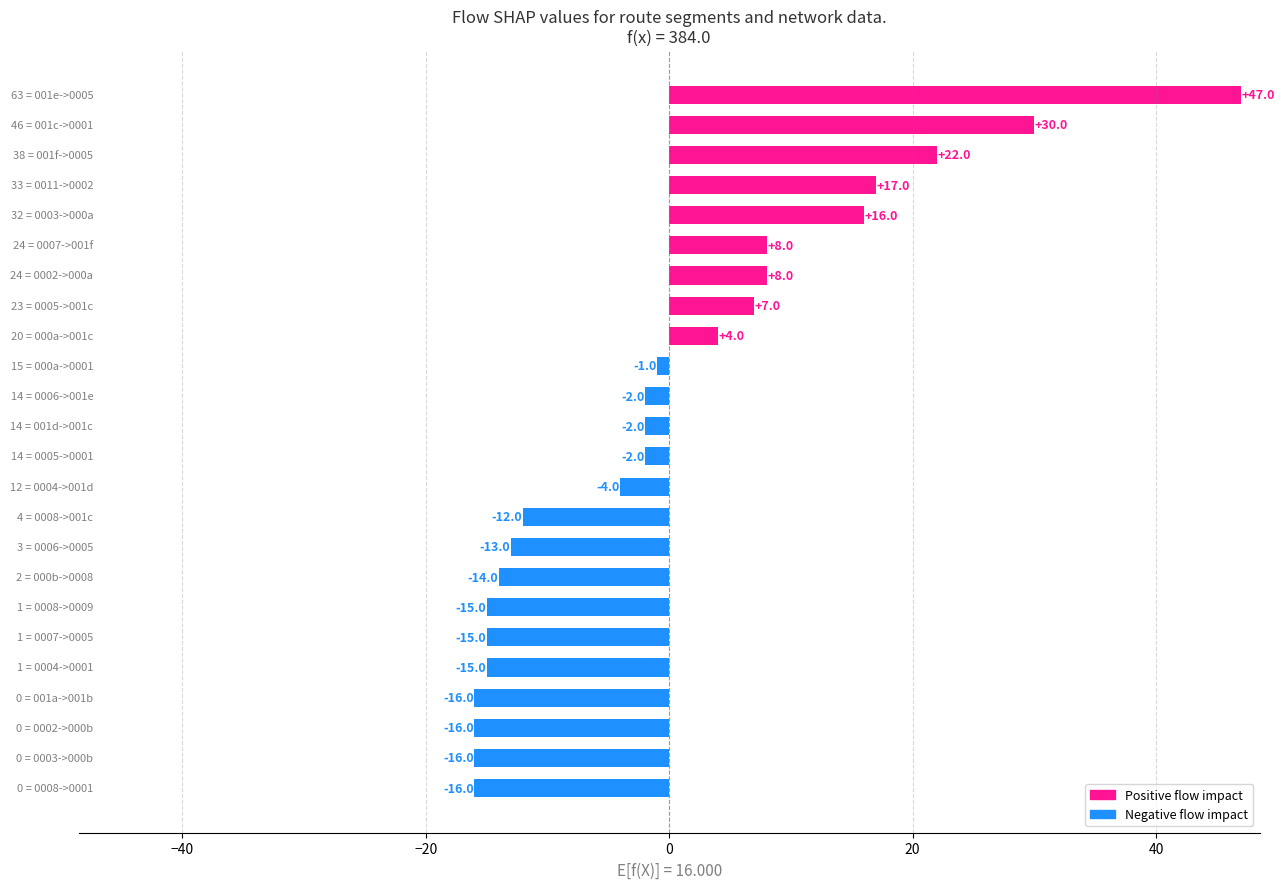

How many data points are less than -2?

11